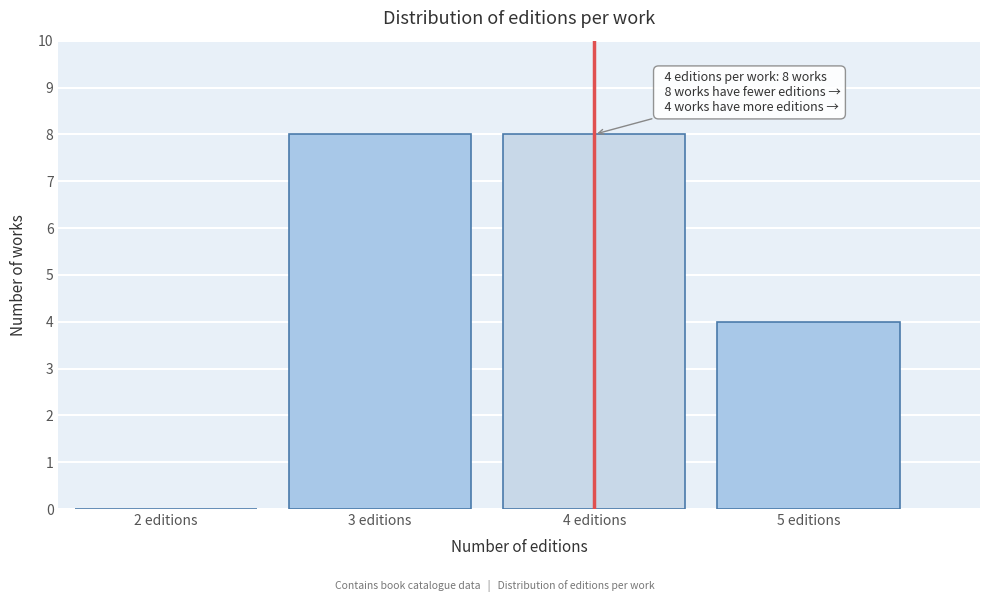

Reading right to left, list all the values displayed in this chart.

5 editions=4	4 editions=8	3 editions=8	2 editions=0